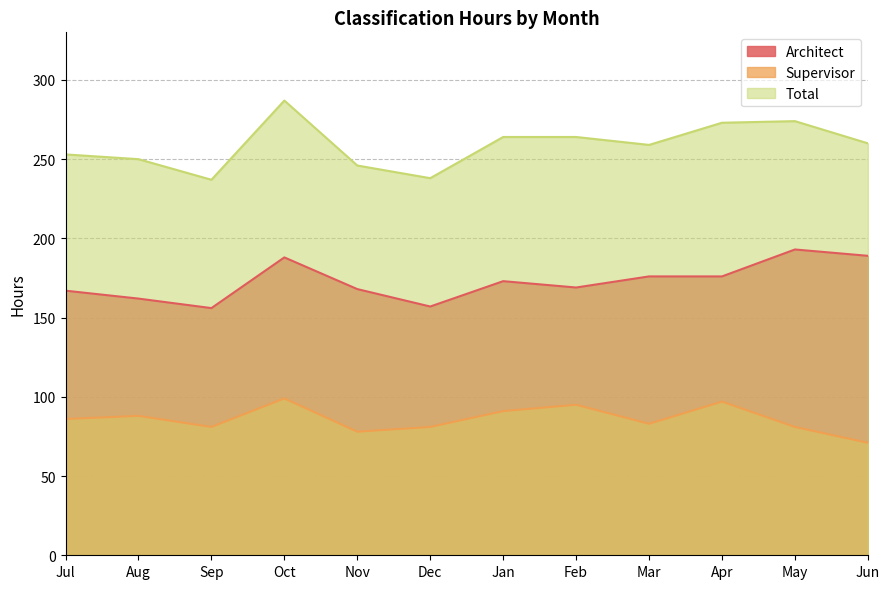

Rank the categories by Supervisor value from highest to lowest.

Oct, Apr, Feb, Jan, Aug, Jul, Mar, Sep, Dec, May, Nov, Jun